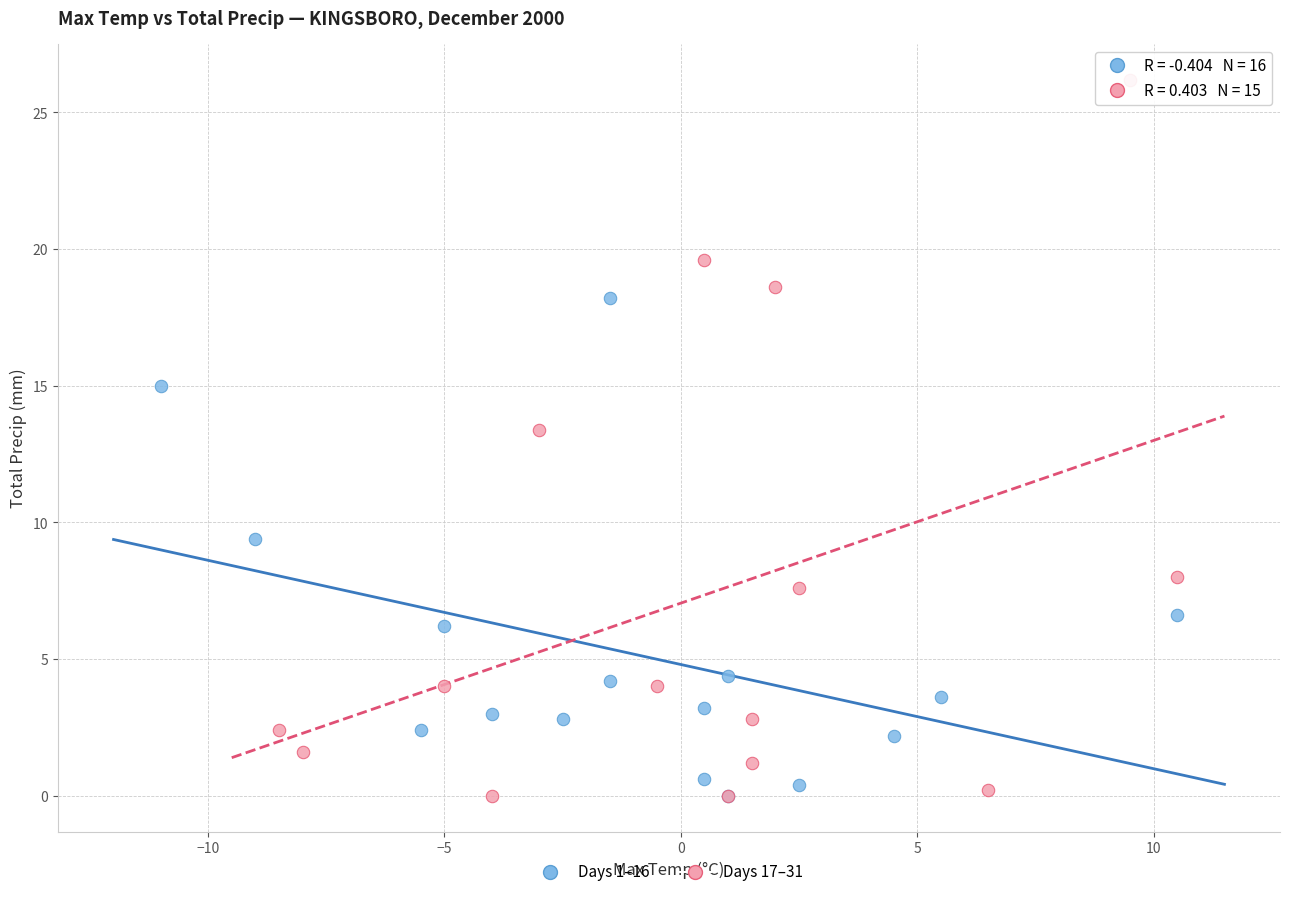

Which series has the widest spread of Y values?

Days 17–31